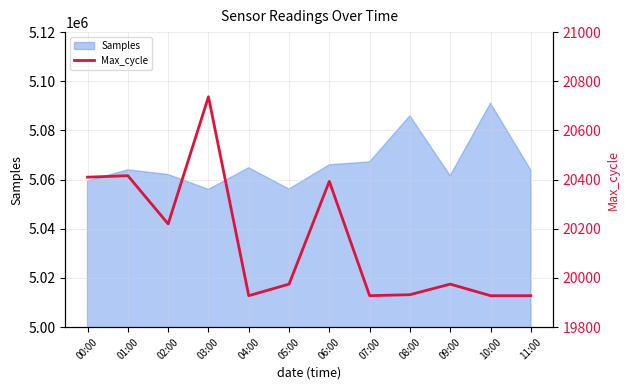

Reading left to right, list all the values displayed in this chart.

00:00=20410	01:00=20416	02:00=20220	03:00=20737	04:00=19928	05:00=19975	06:00=20393	07:00=19928	08:00=19932	09:00=19975	10:00=19928	11:00=19928